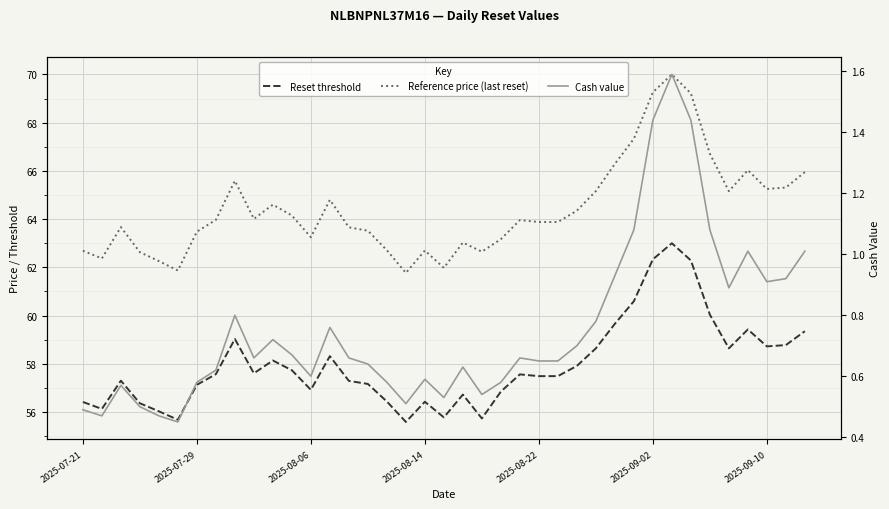

In Cash value, how many points are higher than both neighbors (excluding endpoints)?

9